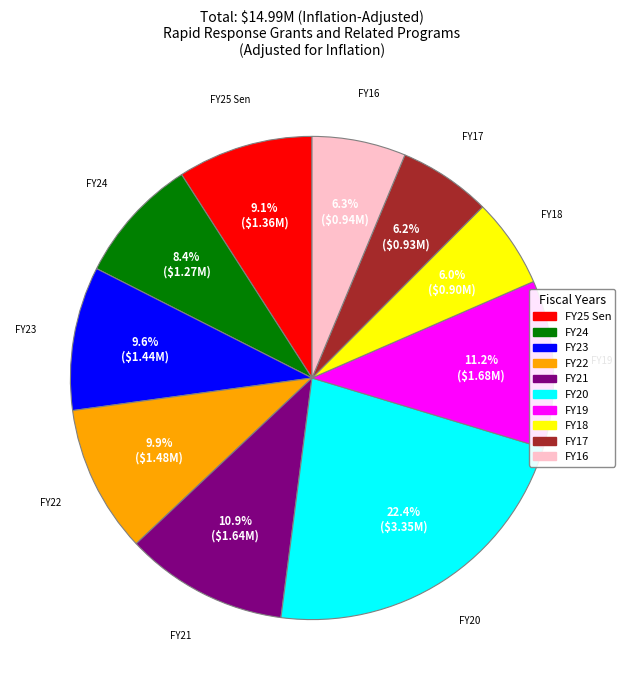

To the nearest percent, what is the average slice percentage?

10%